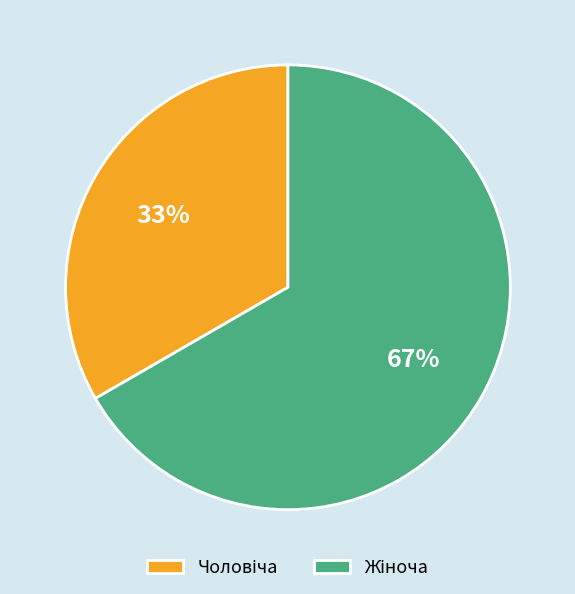

To the nearest percent, what is the average slice percentage?

50%